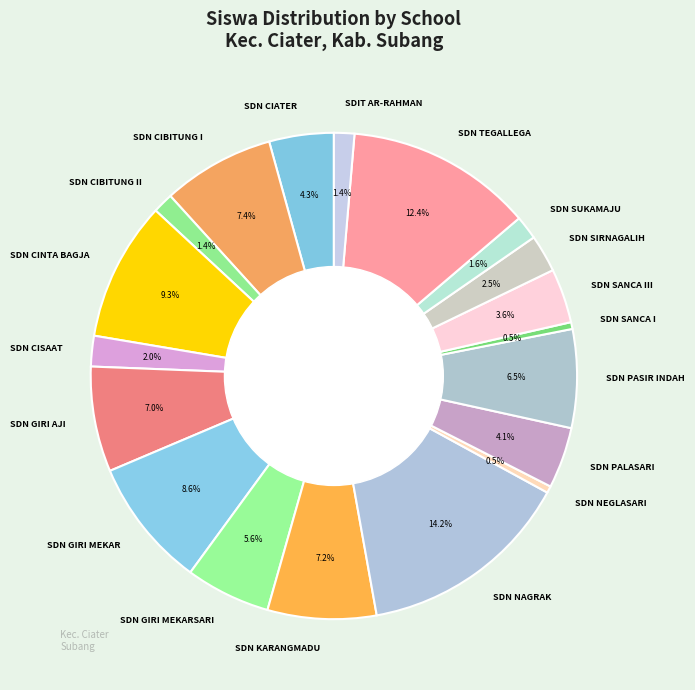

Which slice is the largest?

SDN NAGRAK